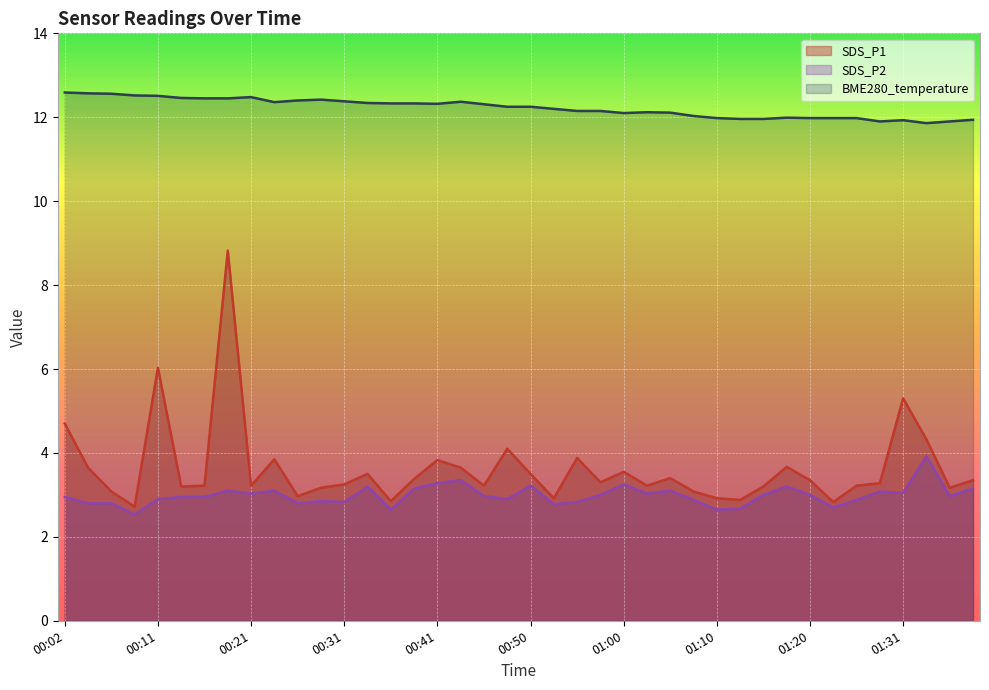

How many categories are shown in the chart?

40